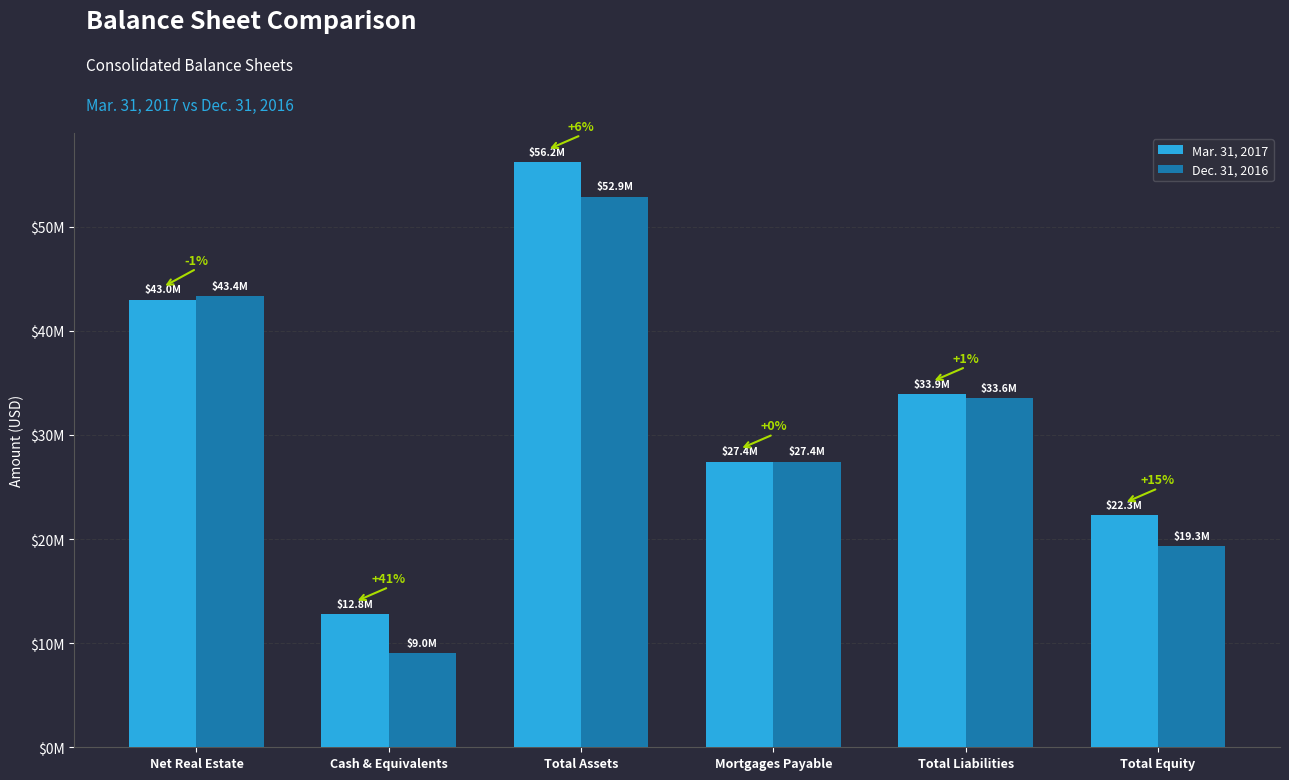

Are the bars horizontal?

No